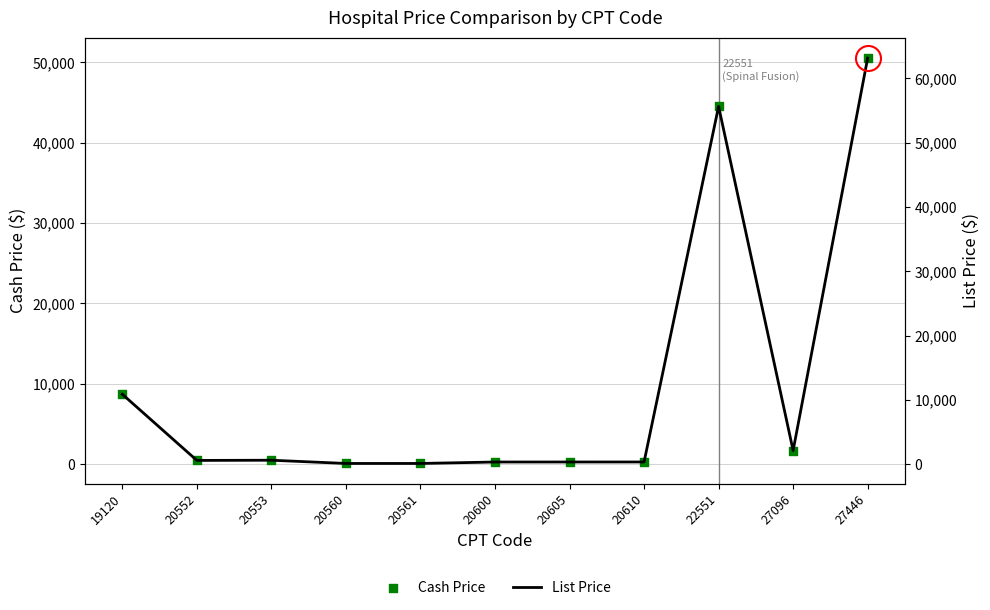

Which series reaches the maximum Y coordinate?

List Price